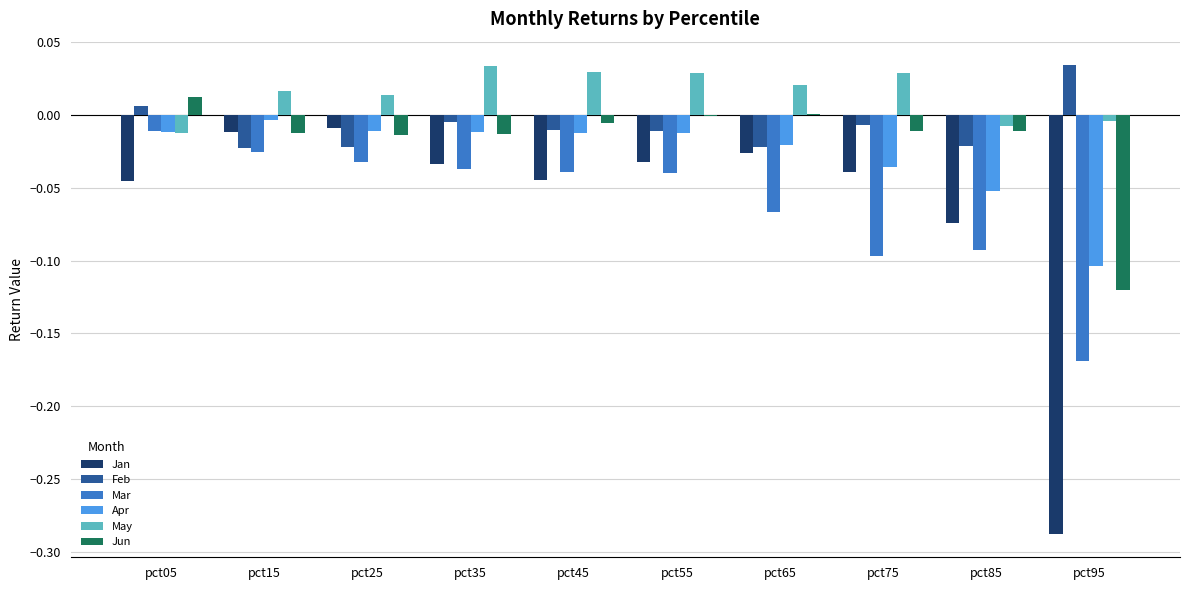

Which series has the largest range (max minus min)?

Jan